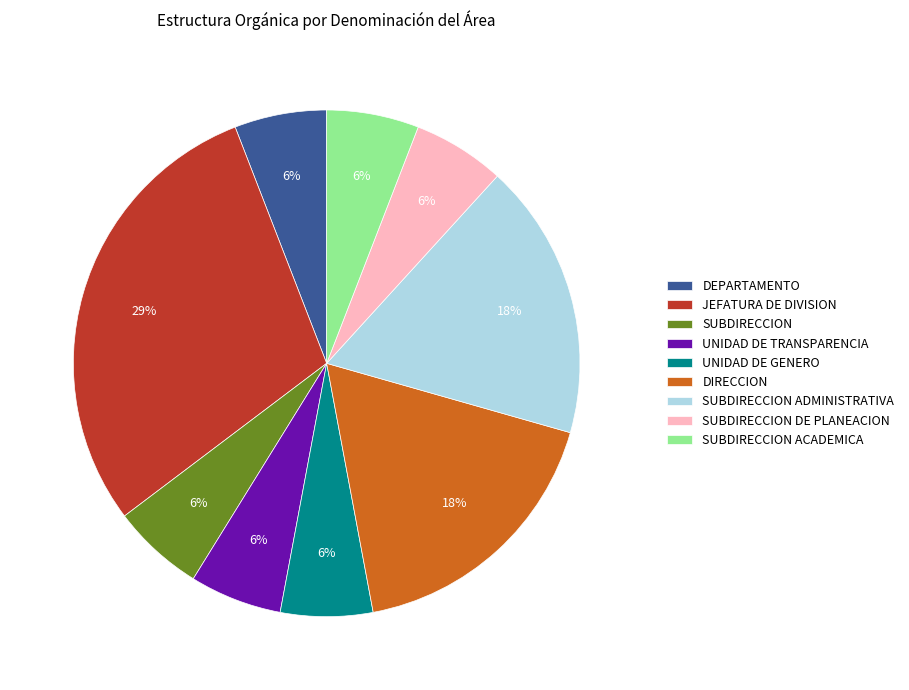

To the nearest percent, what portion does UNIDAD DE GENERO represent?

6%